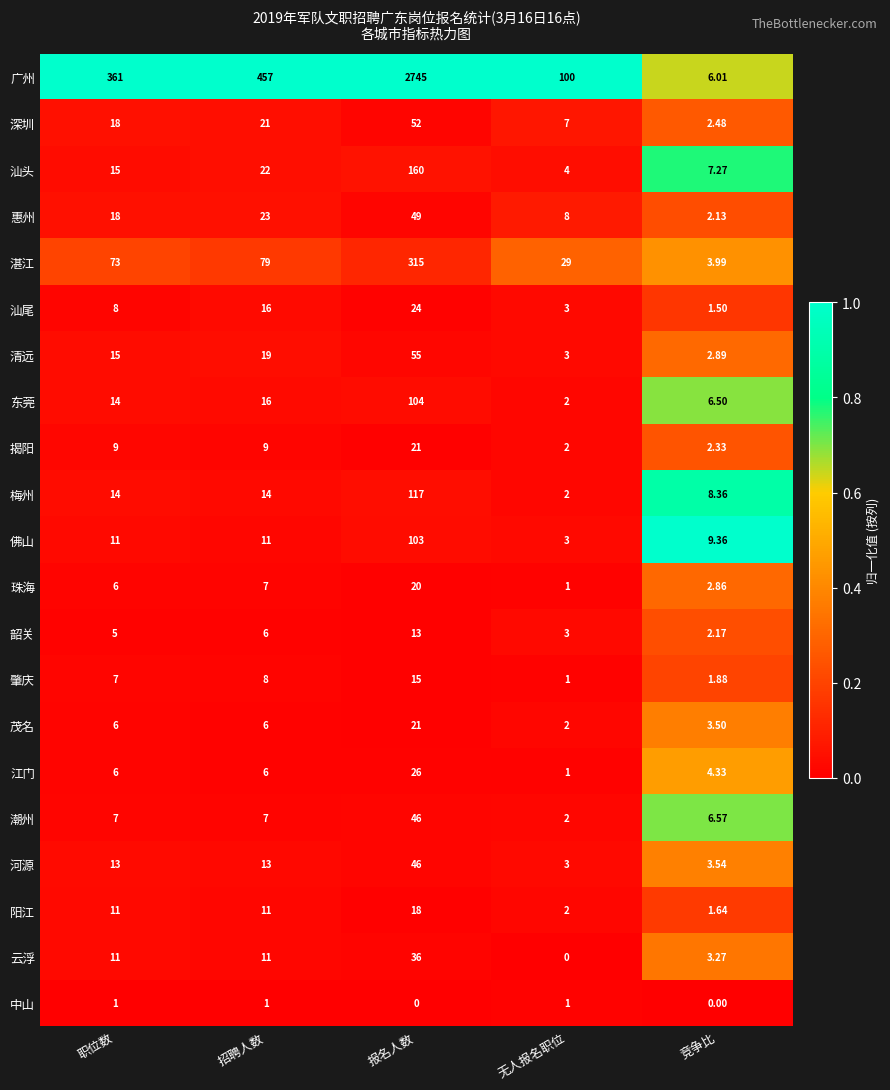

Where is 汕尾 nearest to the value 12?

职位数